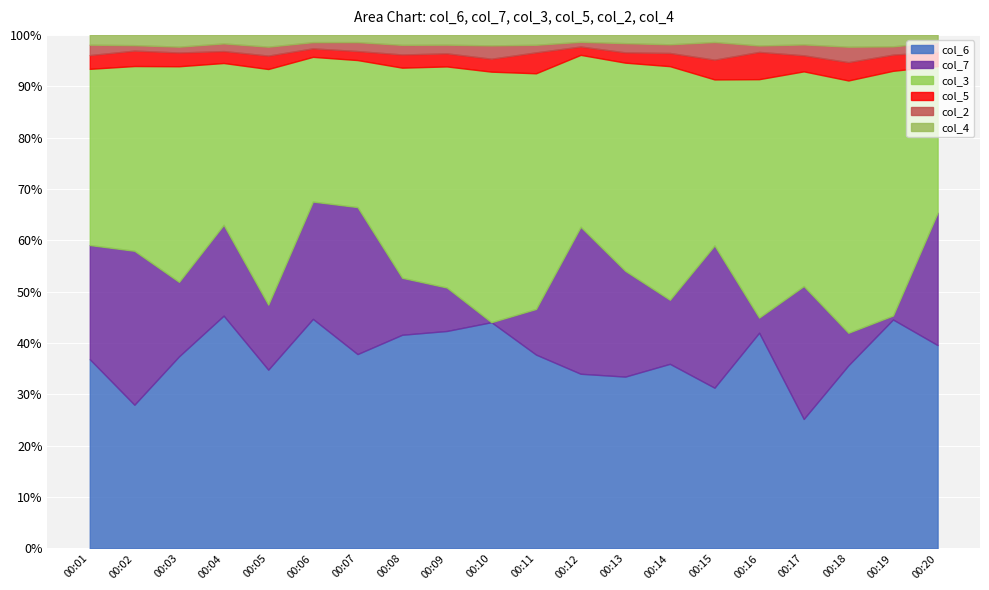

What is the difference between the second highest and minimum values in the col_4 series?

0.5